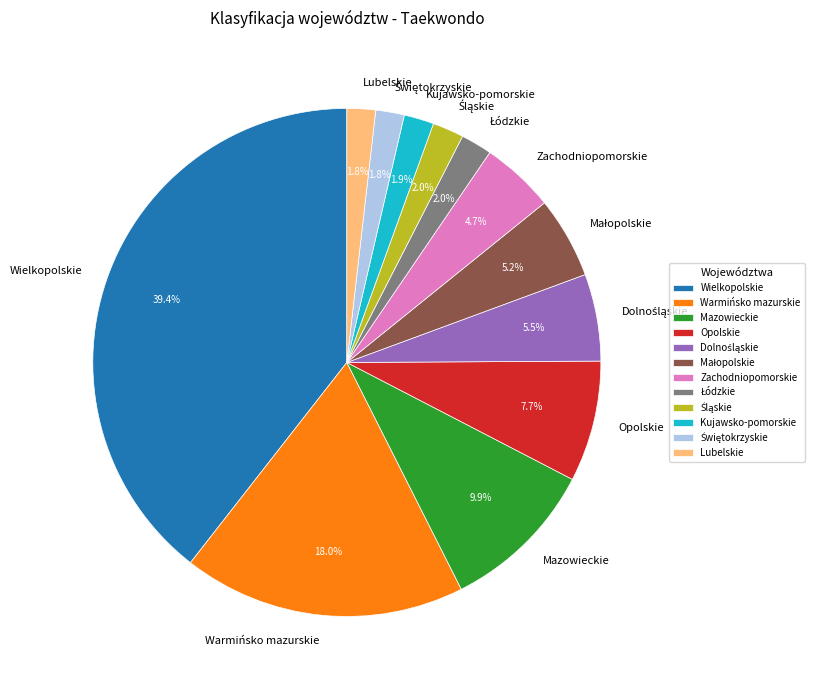

Is Wielkopolskie the majority of the pie?

No